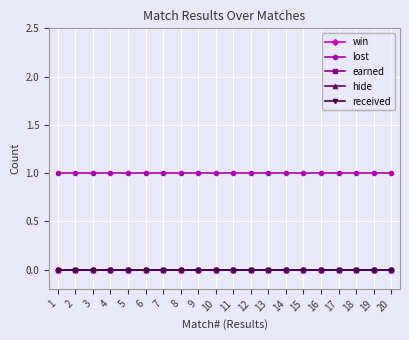

Reading left to right, transcribe all the data shown in this chart.

win: 0	0	0	0	0	0	0	0	0	0	0	0	0	0	0	0	0	0	0	0
lost: 1	1	1	1	1	1	1	1	1	1	1	1	1	1	1	1	1	1	1	1
earned: 0	0	0	0	0	0	0	0	0	0	0	0	0	0	0	0	0	0	0	0
hide: 0	0	0	0	0	0	0	0	0	0	0	0	0	0	0	0	0	0	0	0
received: 0	0	0	0	0	0	0	0	0	0	0	0	0	0	0	0	0	0	0	0